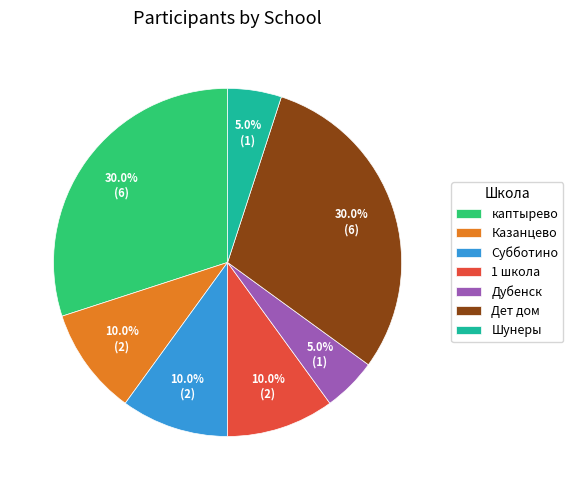

What percentage is NOT represented by Шунеры?

95.0%